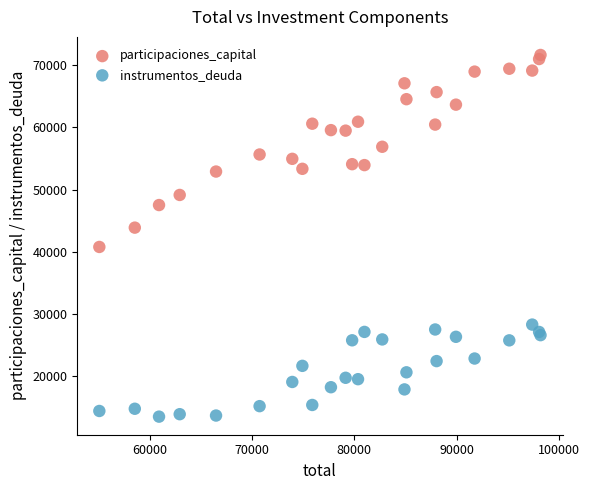

Which series has the widest spread of Y values?

participaciones_capital